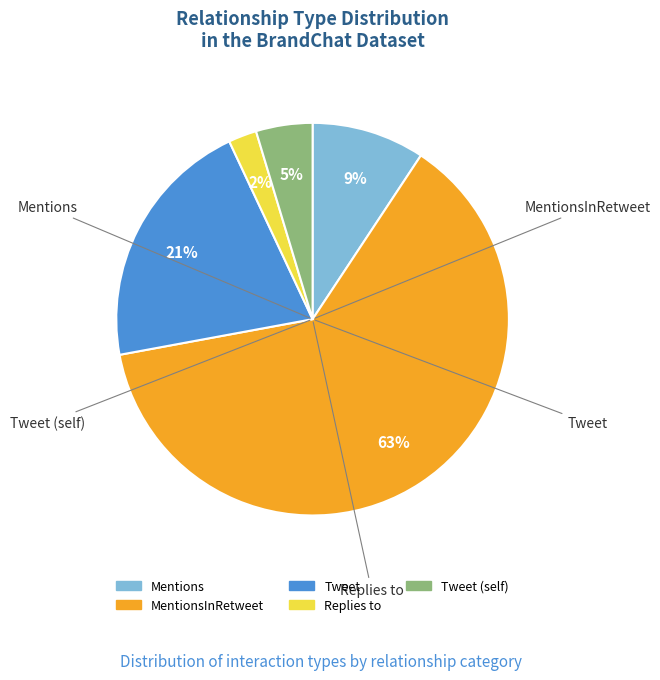

To the nearest percent, what is the average slice percentage?

20%